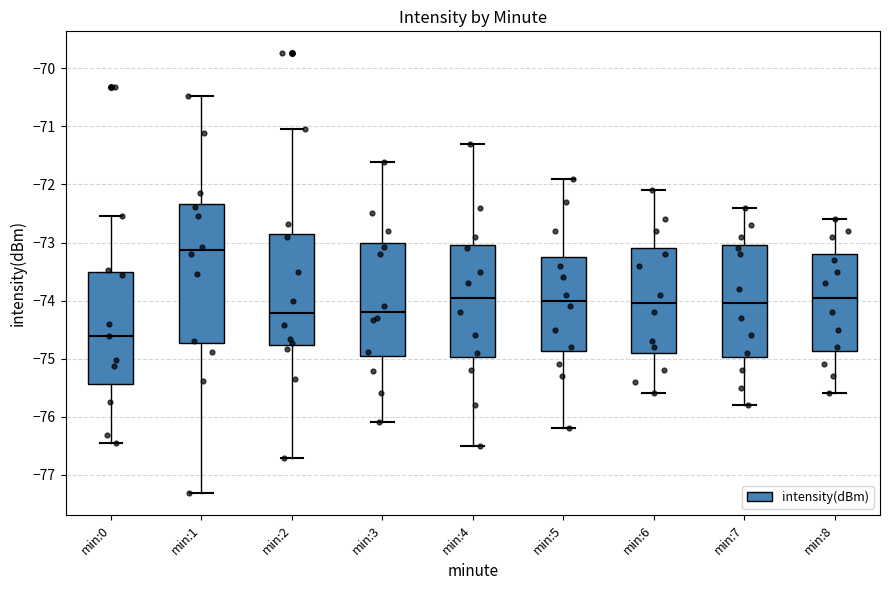

Which box's median line is the highest?

min:1